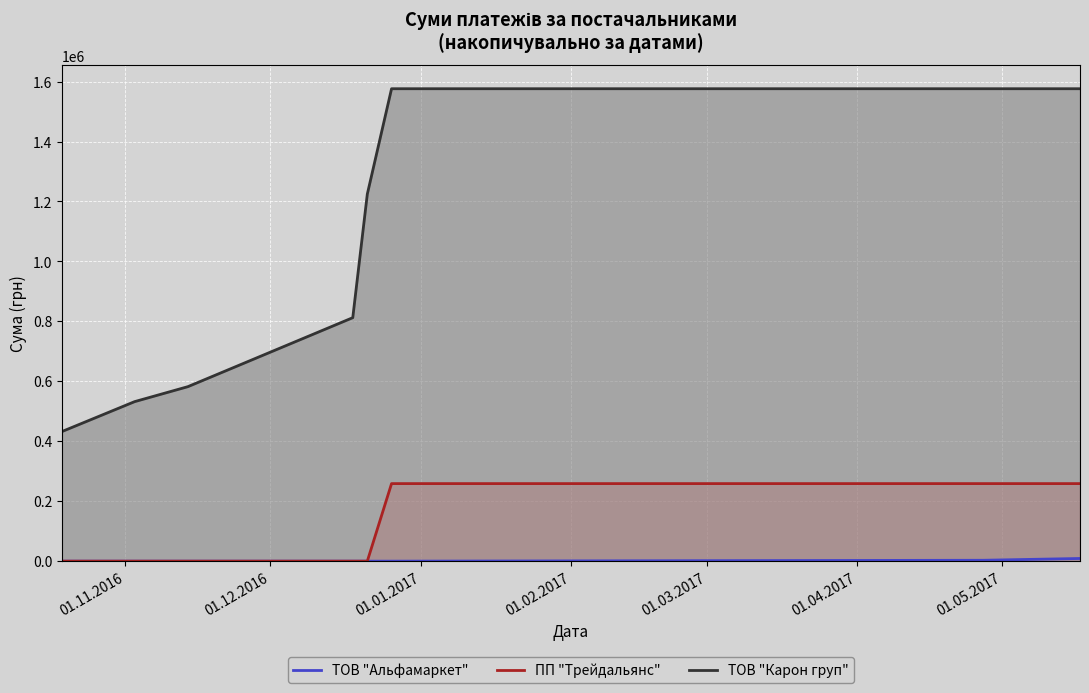

What is the difference between the ПП "Трейдальянс" values at 7 and 01.11.2016?

258710.4